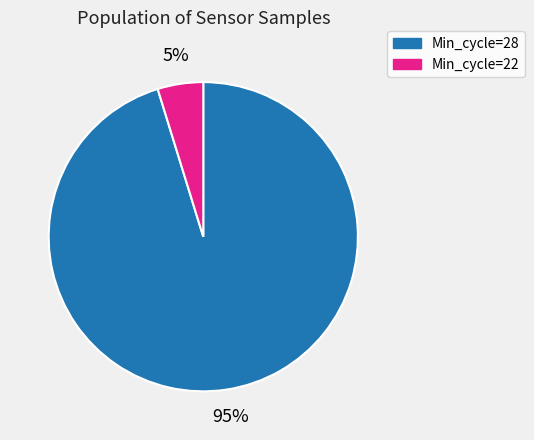

How many segments does this pie chart have?

2